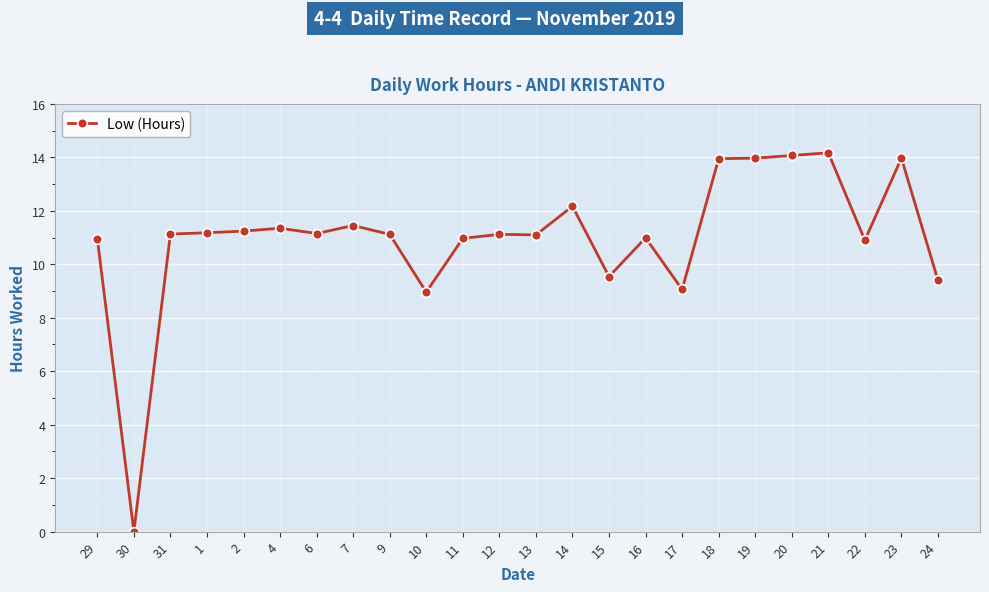

What is the label of the 12th point from the right?

13